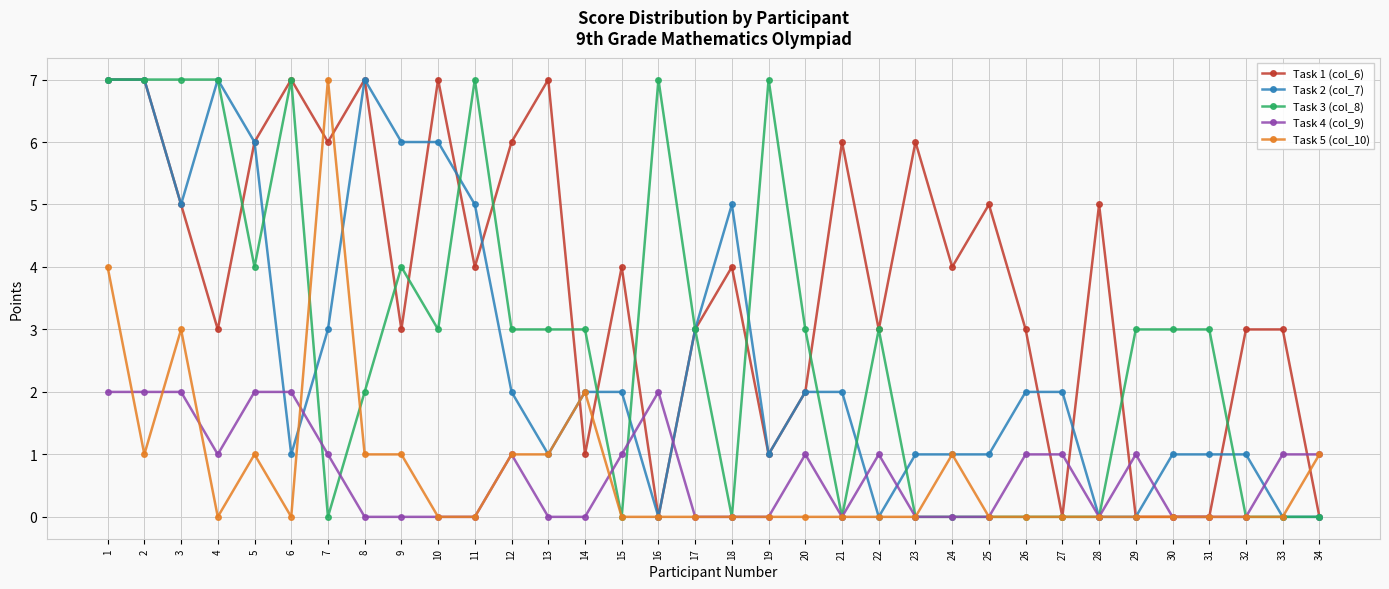

True or false: Task 1 (col_6) has a value of 0 at 31.

True